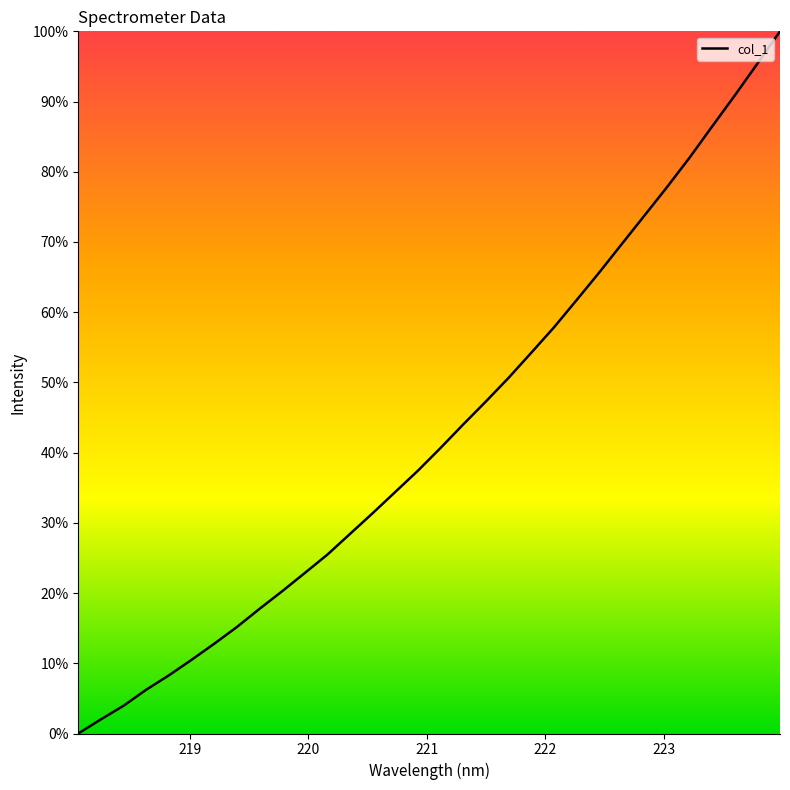

How many values are below 40?

16